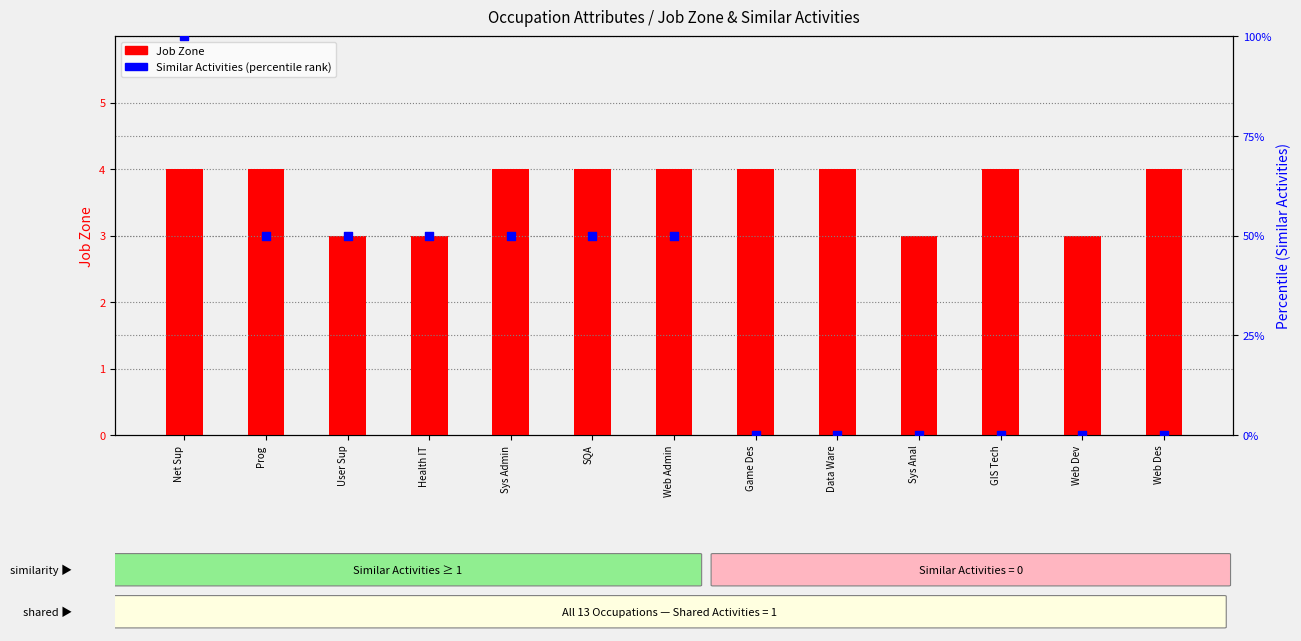

Which series has the largest total across all categories?

Similar Activities